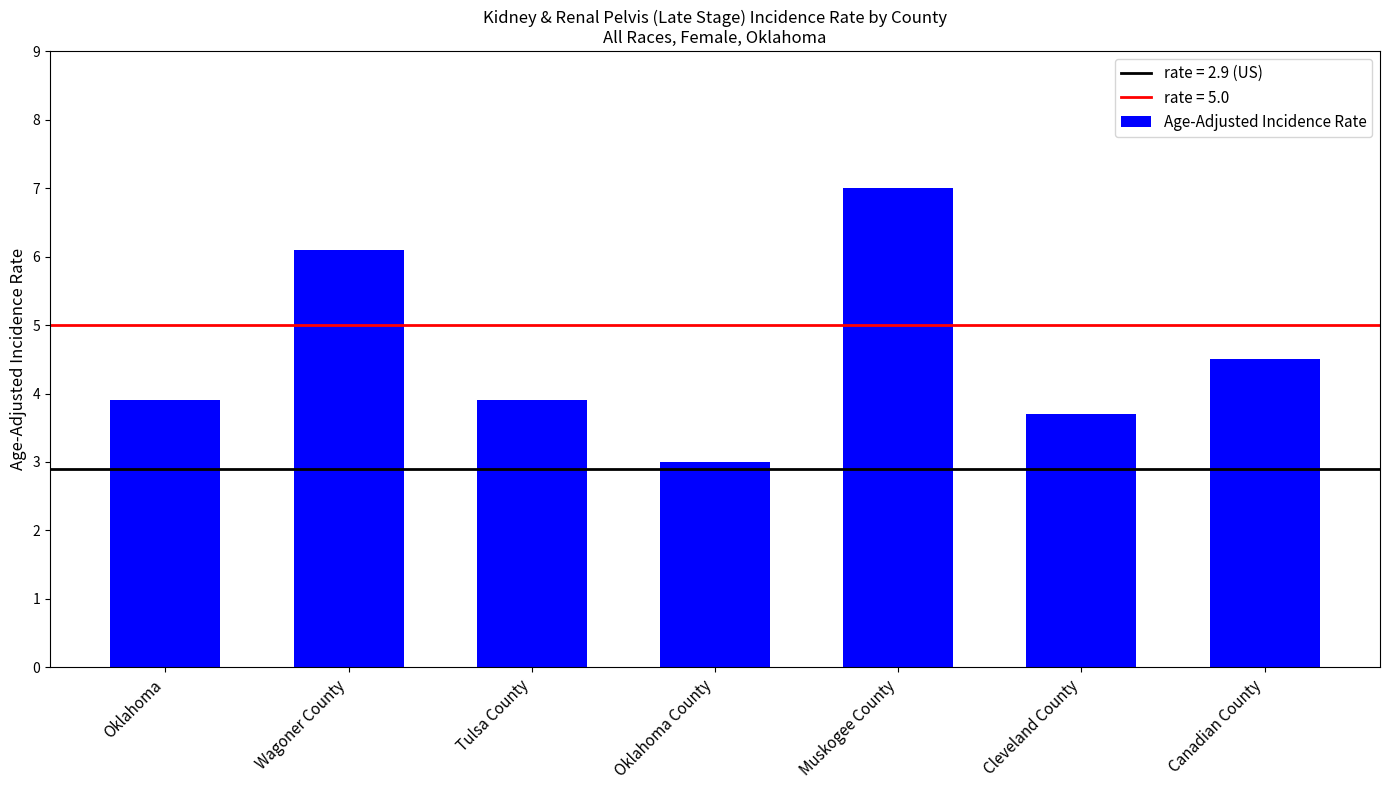

Reading left to right, what are all the values shown in this chart?

3.9	6.1	3.9	3.0	7.0	3.7	4.5